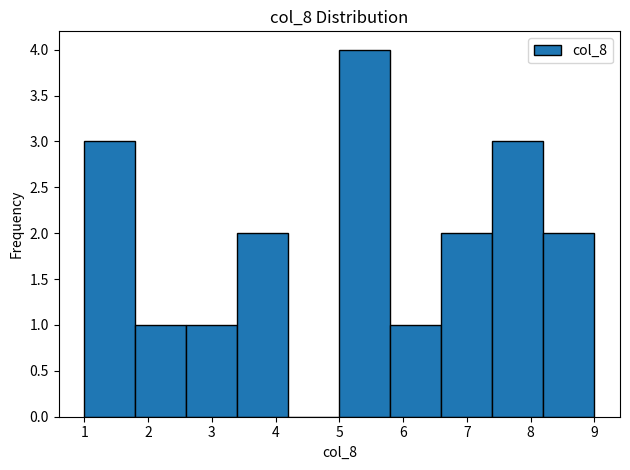

How tall is the bar that spans 3.4 to 4.2 on the x-axis? The values are not printed on the chart, so give them approximately, as read against the axis.

2